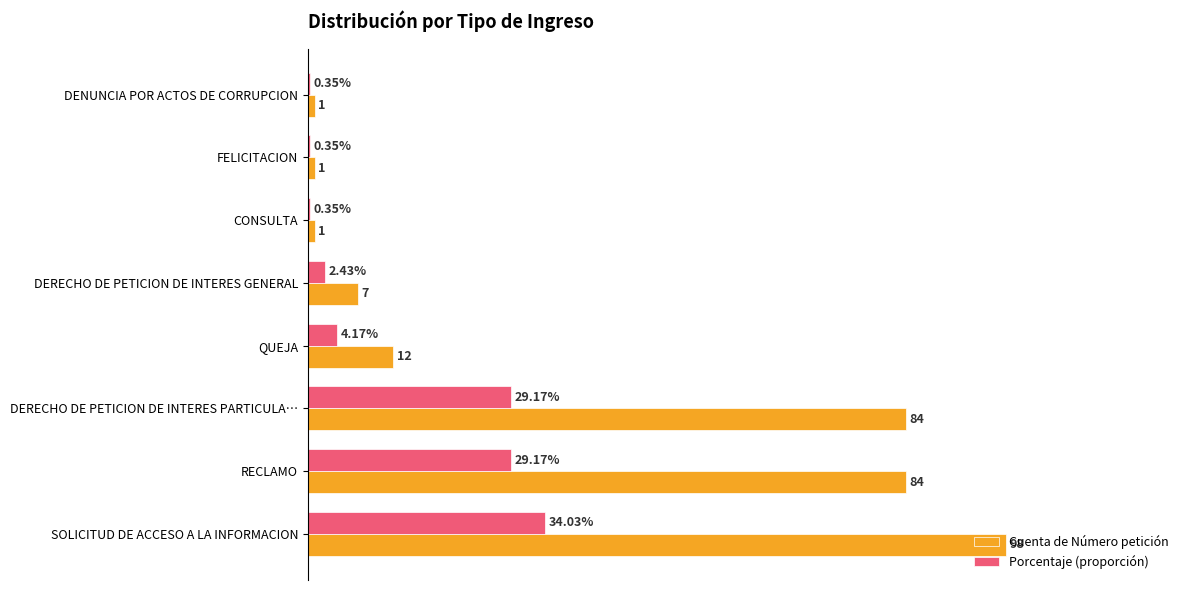

What is the difference between the maximum and minimum values in the Porcentaje (proporción) series?

0.3